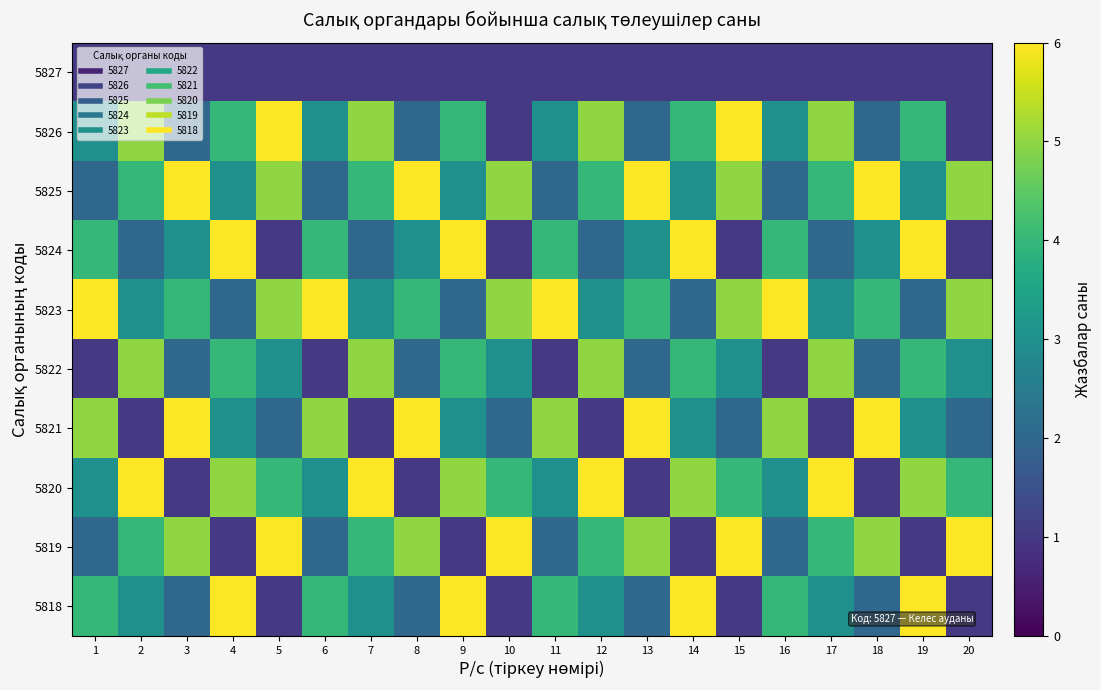

How many categories are shown in the chart?

20